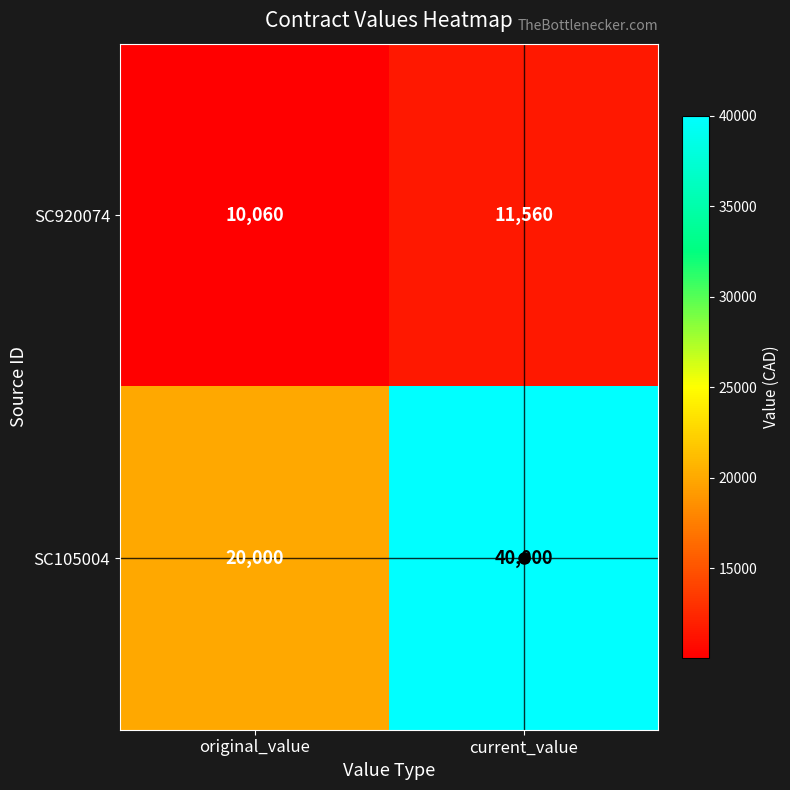

At how many categories does at least one series exceed 22805?

1